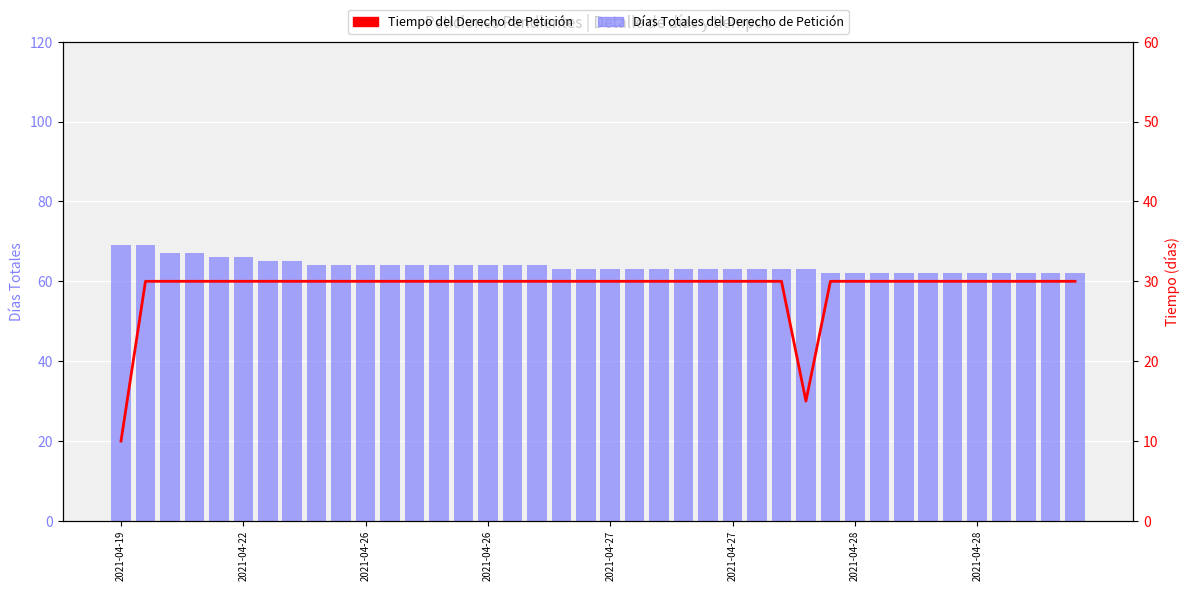

What is the difference between the highest and lowest values at 39?

32